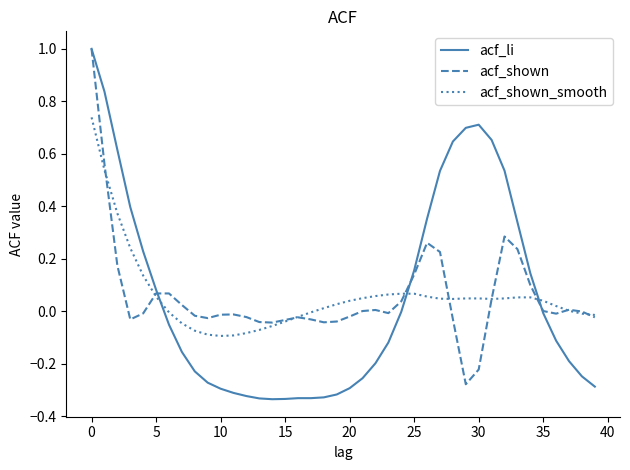

What is the maximum value for acf_li?

1.0